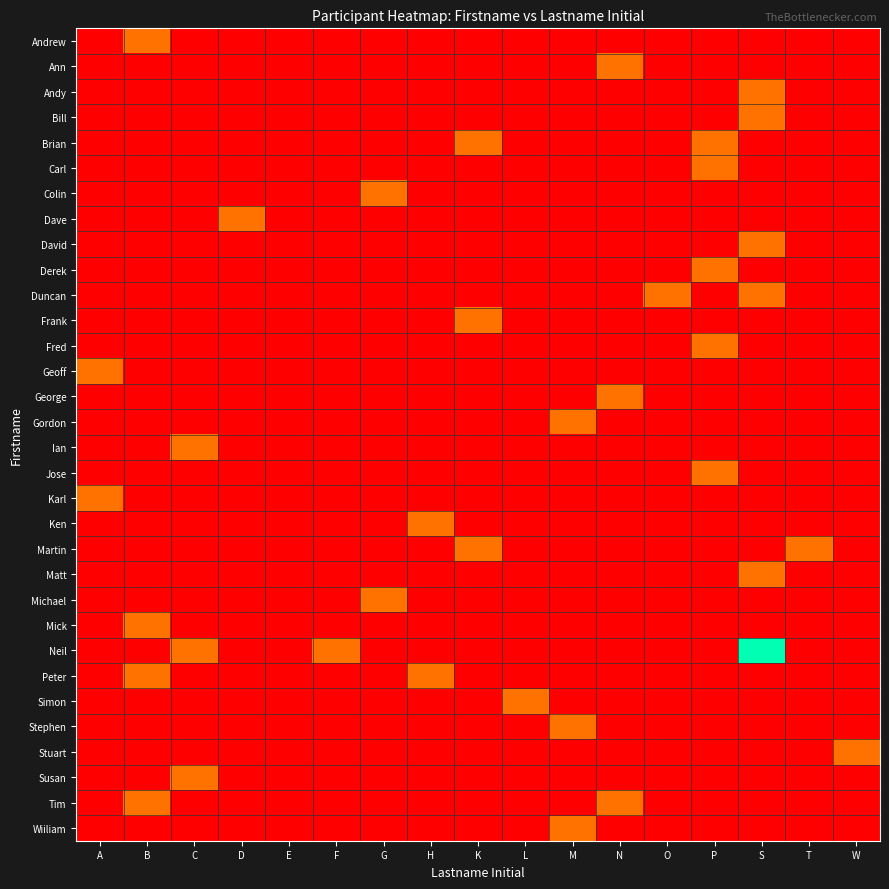

Reading right to left, what are all the values shown in this chart?

Andrew: W=0	T=0	S=0	P=0	O=0	N=0	M=0	L=0	K=0	H=0	G=0	F=0	E=0	D=0	C=0	B=1	A=0
Ann: W=0	T=0	S=0	P=0	O=0	N=1	M=0	L=0	K=0	H=0	G=0	F=0	E=0	D=0	C=0	B=0	A=0
Andy: W=0	T=0	S=1	P=0	O=0	N=0	M=0	L=0	K=0	H=0	G=0	F=0	E=0	D=0	C=0	B=0	A=0
Bill: W=0	T=0	S=1	P=0	O=0	N=0	M=0	L=0	K=0	H=0	G=0	F=0	E=0	D=0	C=0	B=0	A=0
Brian: W=0	T=0	S=0	P=1	O=0	N=0	M=0	L=0	K=1	H=0	G=0	F=0	E=0	D=0	C=0	B=0	A=0
Carl: W=0	T=0	S=0	P=1	O=0	N=0	M=0	L=0	K=0	H=0	G=0	F=0	E=0	D=0	C=0	B=0	A=0
Colin: W=0	T=0	S=0	P=0	O=0	N=0	M=0	L=0	K=0	H=0	G=1	F=0	E=0	D=0	C=0	B=0	A=0
Dave: W=0	T=0	S=0	P=0	O=0	N=0	M=0	L=0	K=0	H=0	G=0	F=0	E=0	D=1	C=0	B=0	A=0
David: W=0	T=0	S=1	P=0	O=0	N=0	M=0	L=0	K=0	H=0	G=0	F=0	E=0	D=0	C=0	B=0	A=0
Derek: W=0	T=0	S=0	P=1	O=0	N=0	M=0	L=0	K=0	H=0	G=0	F=0	E=0	D=0	C=0	B=0	A=0
Duncan: W=0	T=0	S=1	P=0	O=1	N=0	M=0	L=0	K=0	H=0	G=0	F=0	E=0	D=0	C=0	B=0	A=0
Frank: W=0	T=0	S=0	P=0	O=0	N=0	M=0	L=0	K=1	H=0	G=0	F=0	E=0	D=0	C=0	B=0	A=0
Fred: W=0	T=0	S=0	P=1	O=0	N=0	M=0	L=0	K=0	H=0	G=0	F=0	E=0	D=0	C=0	B=0	A=0
Geoff: W=0	T=0	S=0	P=0	O=0	N=0	M=0	L=0	K=0	H=0	G=0	F=0	E=0	D=0	C=0	B=0	A=1
George: W=0	T=0	S=0	P=0	O=0	N=1	M=0	L=0	K=0	H=0	G=0	F=0	E=0	D=0	C=0	B=0	A=0
Gordon: W=0	T=0	S=0	P=0	O=0	N=0	M=1	L=0	K=0	H=0	G=0	F=0	E=0	D=0	C=0	B=0	A=0
Ian: W=0	T=0	S=0	P=0	O=0	N=0	M=0	L=0	K=0	H=0	G=0	F=0	E=0	D=0	C=1	B=0	A=0
Jose: W=0	T=0	S=0	P=1	O=0	N=0	M=0	L=0	K=0	H=0	G=0	F=0	E=0	D=0	C=0	B=0	A=0
Karl: W=0	T=0	S=0	P=0	O=0	N=0	M=0	L=0	K=0	H=0	G=0	F=0	E=0	D=0	C=0	B=0	A=1
Ken: W=0	T=0	S=0	P=0	O=0	N=0	M=0	L=0	K=0	H=1	G=0	F=0	E=0	D=0	C=0	B=0	A=0
Martin: W=0	T=1	S=0	P=0	O=0	N=0	M=0	L=0	K=1	H=0	G=0	F=0	E=0	D=0	C=0	B=0	A=0
Matt: W=0	T=0	S=1	P=0	O=0	N=0	M=0	L=0	K=0	H=0	G=0	F=0	E=0	D=0	C=0	B=0	A=0
Michael: W=0	T=0	S=0	P=0	O=0	N=0	M=0	L=0	K=0	H=0	G=1	F=0	E=0	D=0	C=0	B=0	A=0
Mick: W=0	T=0	S=0	P=0	O=0	N=0	M=0	L=0	K=0	H=0	G=0	F=0	E=0	D=0	C=0	B=1	A=0
Neil: W=0	T=0	S=3	P=0	O=0	N=0	M=0	L=0	K=0	H=0	G=0	F=1	E=0	D=0	C=1	B=0	A=0
Peter: W=0	T=0	S=0	P=0	O=0	N=0	M=0	L=0	K=0	H=1	G=0	F=0	E=0	D=0	C=0	B=1	A=0
Simon: W=0	T=0	S=0	P=0	O=0	N=0	M=0	L=1	K=0	H=0	G=0	F=0	E=0	D=0	C=0	B=0	A=0
Stephen: W=0	T=0	S=0	P=0	O=0	N=0	M=1	L=0	K=0	H=0	G=0	F=0	E=0	D=0	C=0	B=0	A=0
Stuart: W=1	T=0	S=0	P=0	O=0	N=0	M=0	L=0	K=0	H=0	G=0	F=0	E=0	D=0	C=0	B=0	A=0
Susan: W=0	T=0	S=0	P=0	O=0	N=0	M=0	L=0	K=0	H=0	G=0	F=0	E=0	D=0	C=1	B=0	A=0
Tim: W=0	T=0	S=0	P=0	O=0	N=1	M=0	L=0	K=0	H=0	G=0	F=0	E=0	D=0	C=0	B=1	A=0
Wiiliam: W=0	T=0	S=0	P=0	O=0	N=0	M=1	L=0	K=0	H=0	G=0	F=0	E=0	D=0	C=0	B=0	A=0